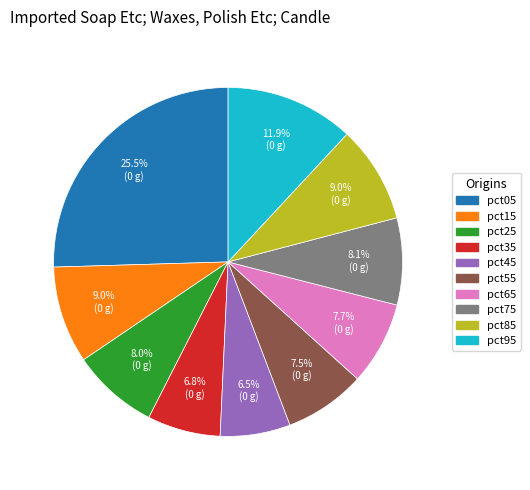

To the nearest percent, what is the difference between the pct25 and pct45 slice percentages?

2%